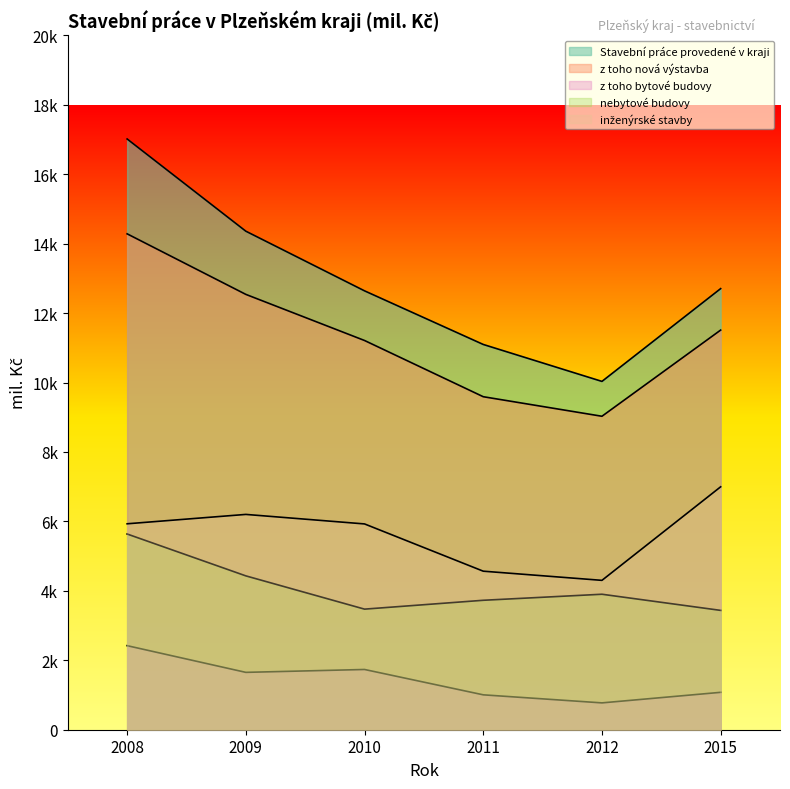

Rank the series at 2008 from highest to lowest value.

Stavební práce provedené v kraji, z toho nová výstavba, inženýrské stavby, nebytové budovy, z toho bytové budovy